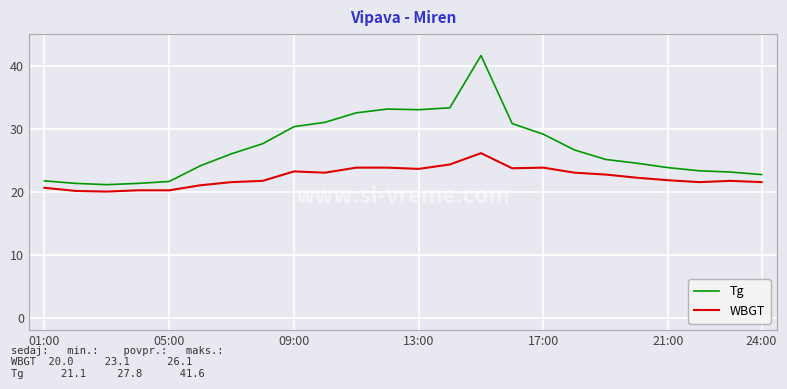

List the series in order of their peak value, lowest first.

WBGT, Tg